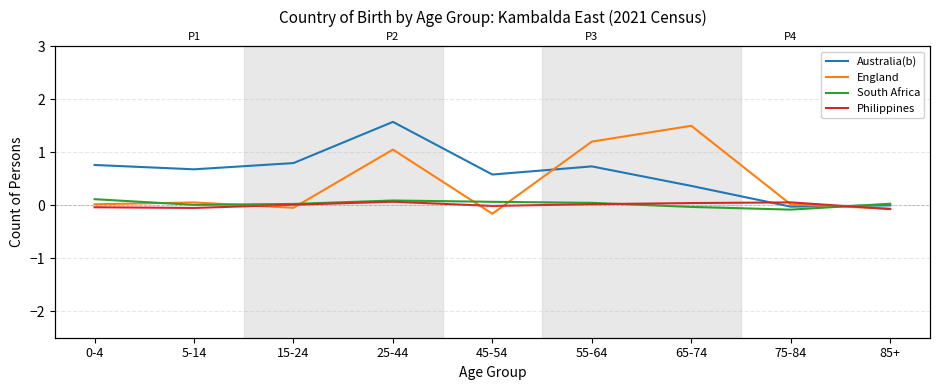

Which category has the highest value in the Australia(b) series?

25-44